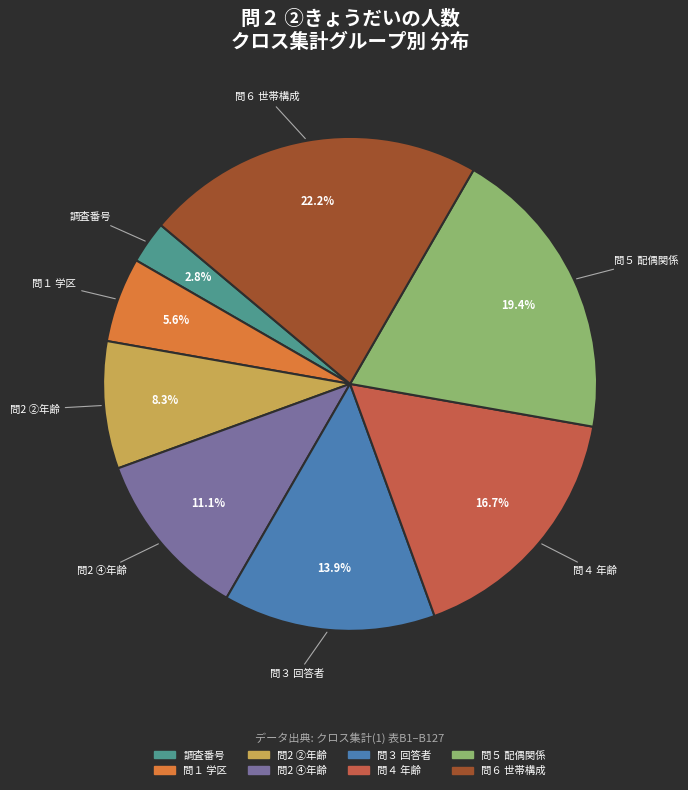

Is there any slice that represents more than half of the pie?

No